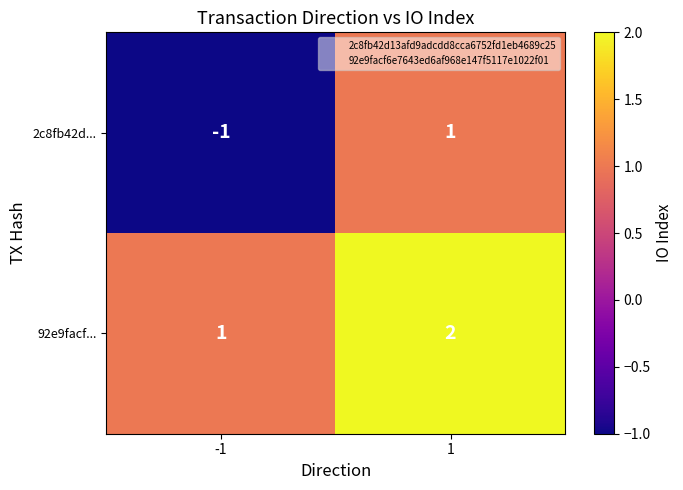

List the labels in order of 92e9facf... value, smallest first.

-1, 1